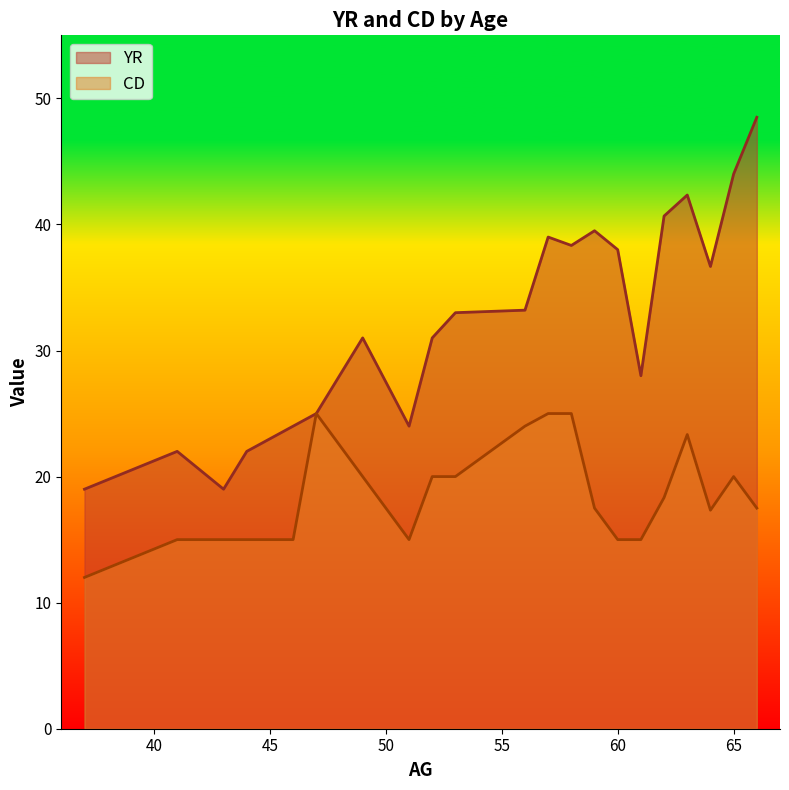

Rank the series by their average value, from lowest to highest.

CD, YR